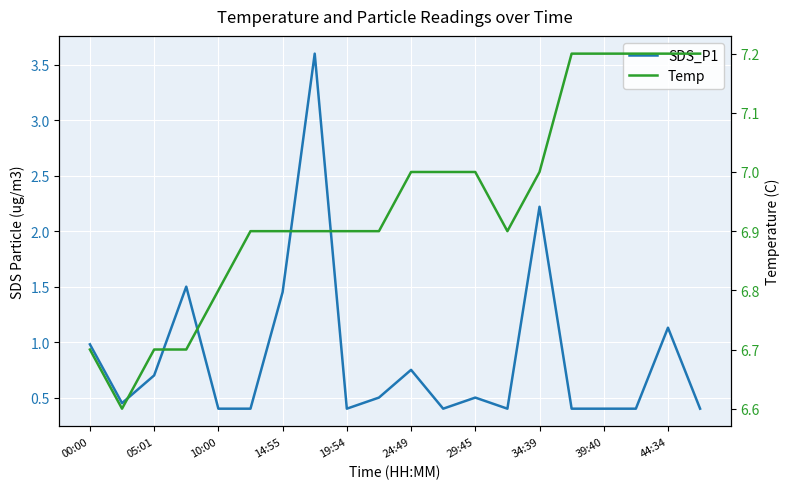

What is the approximate value of SDS_P1 at 17?

0.4